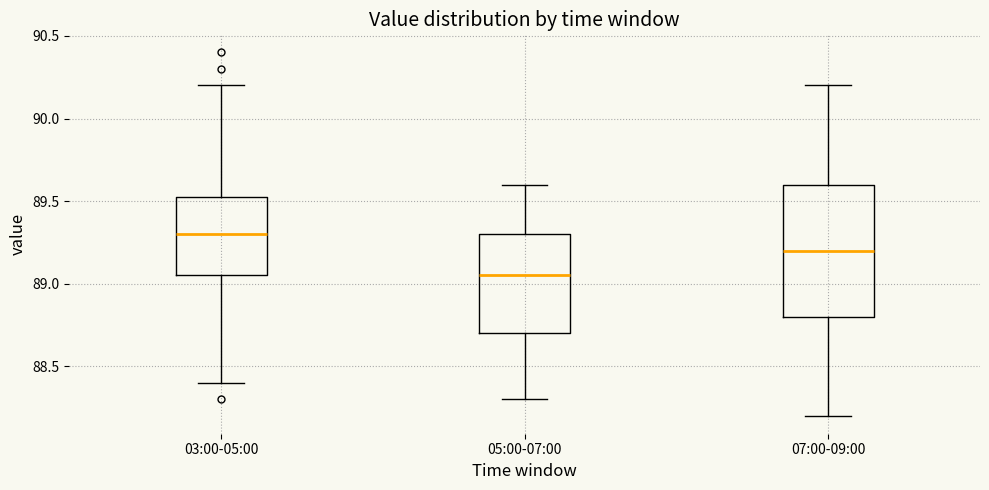

Which box has the lowest median line?

05:00-07:00